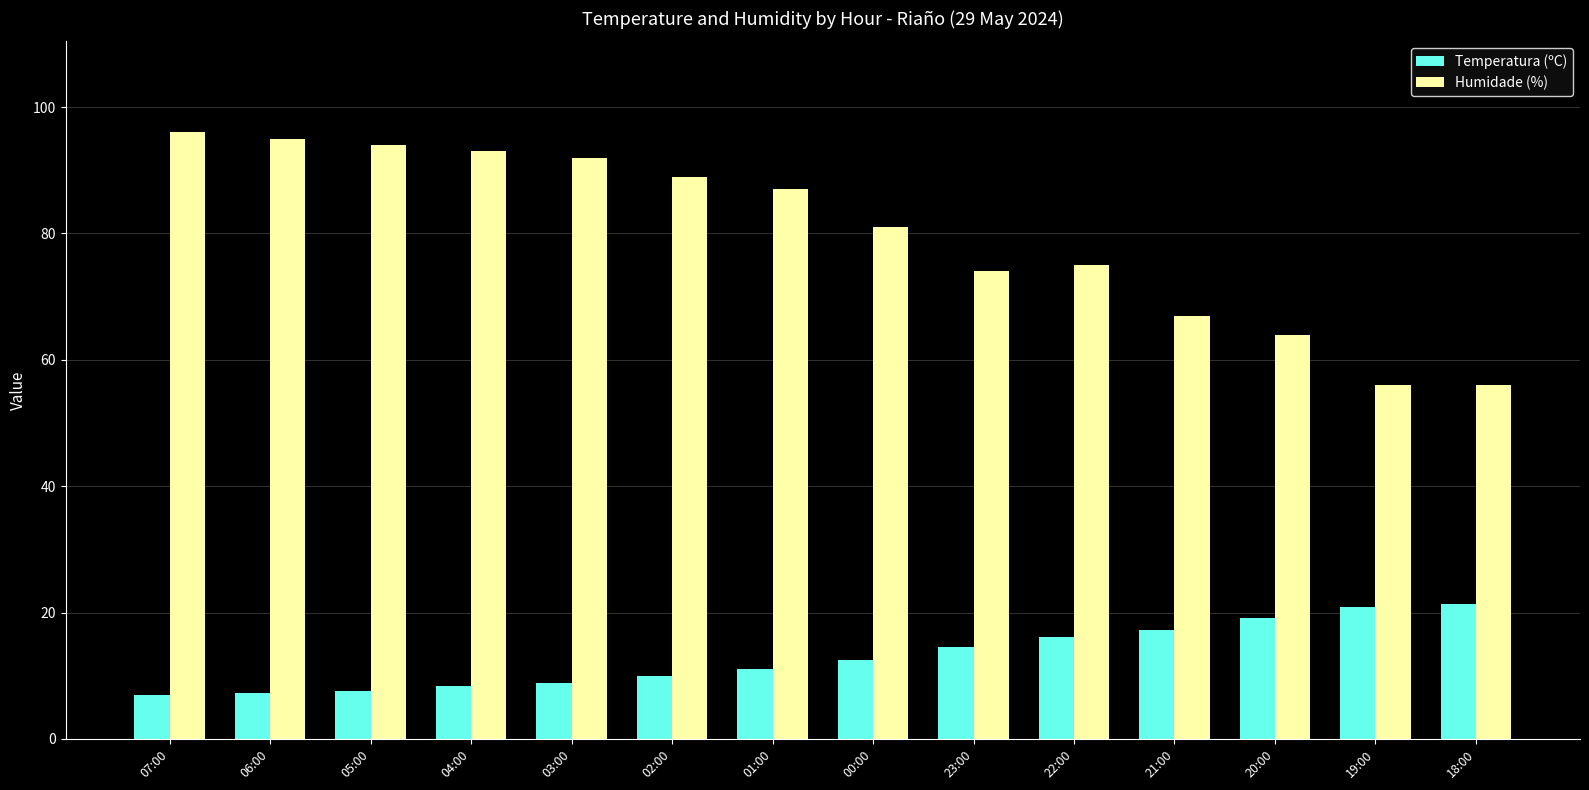

Which series has the largest total across all categories?

Humidade (%)